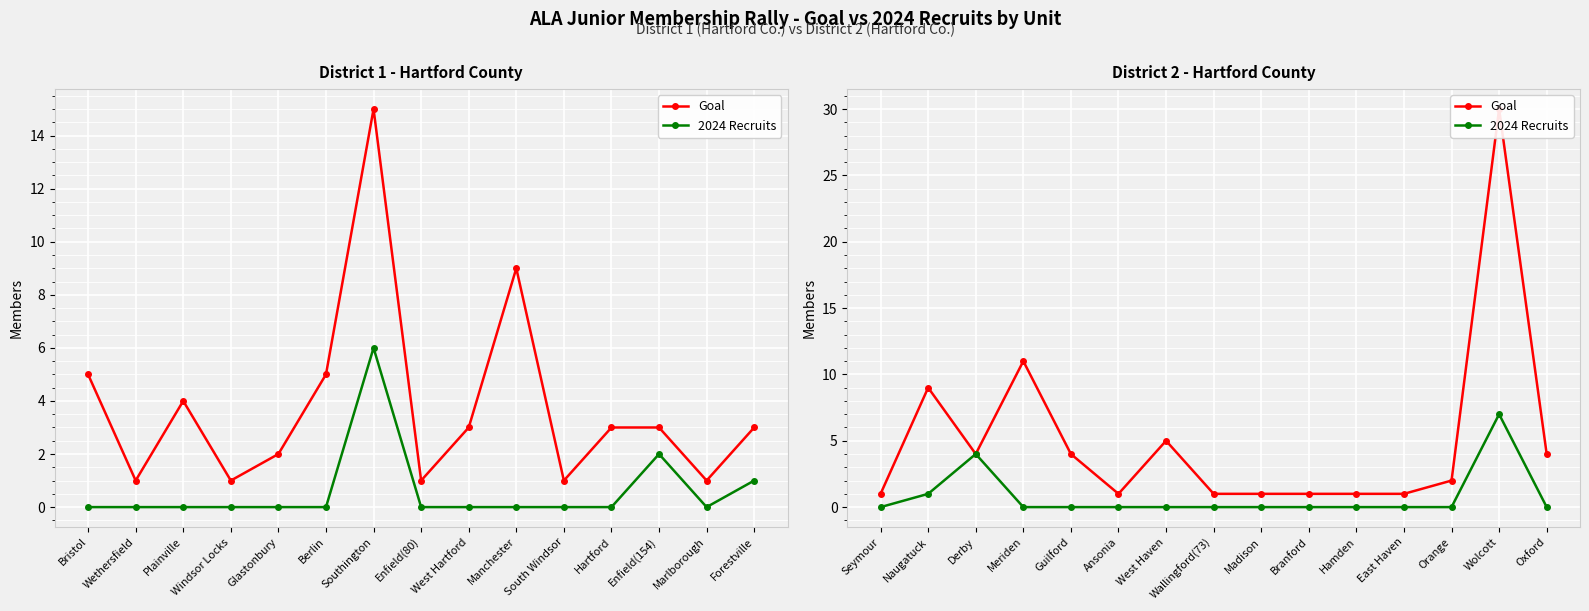

How many data points in 2024 Recruits are above 0?

3